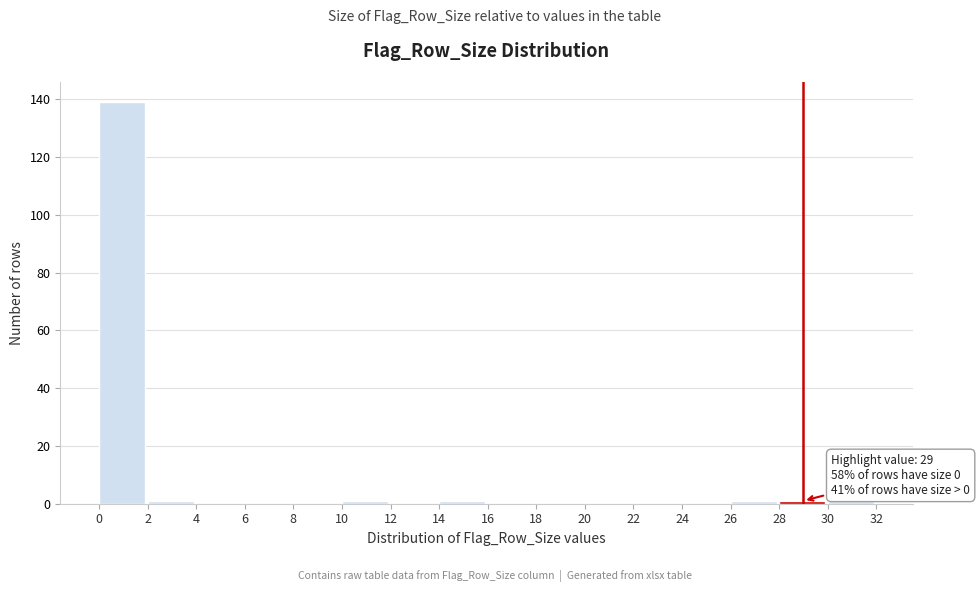

Which range on the x-axis has the tallest bar?

0 to 2